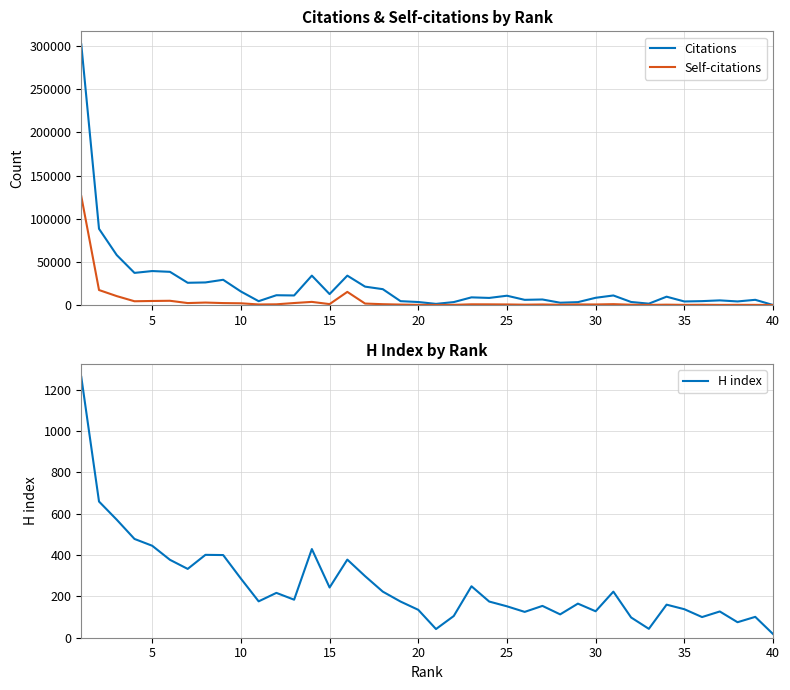

Reading left to right, list all the values displayed in this chart.

Citations: 301895	88254	57815	37190	39327	38422	25738	26127	29204	15633	4424	11313	11040	34021	12641	34019	21273	18337	4449	3463	1299	3379	8853	8191	10749	5975	6388	2645	3323	8354	11041	3498	1554	9635	4093	4485	5354	4130	6008	20
Self-citations: 126030	17343	10290	4328	4660	4892	2238	2825	2225	1976	623	794	2287	3605	1034	15190	1660	934	489	208	72	202	790	742	634	373	599	287	664	613	968	317	127	383	161	261	110	177	148	10
H index: 1262	659	571	478	445	377	333	401	400	286	176	217	184	429	243	378	298	223	175	135	42	105	249	175	152	125	154	113	165	128	223	98	43	160	138	100	127	75	101	18